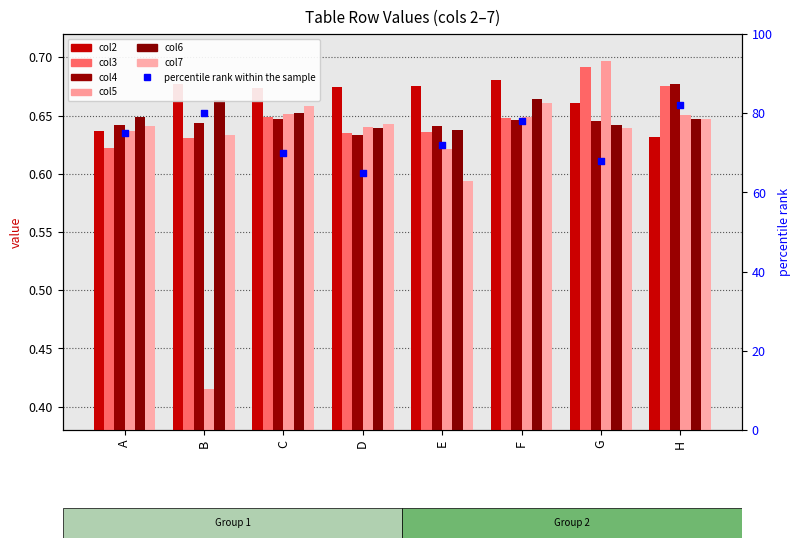

What is the total value across all series at C?

3.9